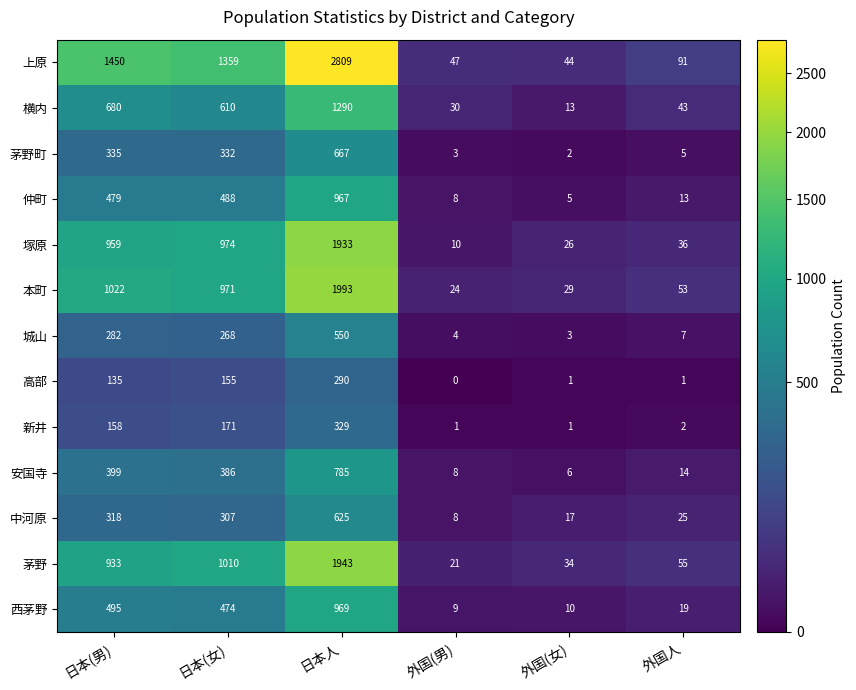

At which label is 上原 closest to 1426?

日本(男)